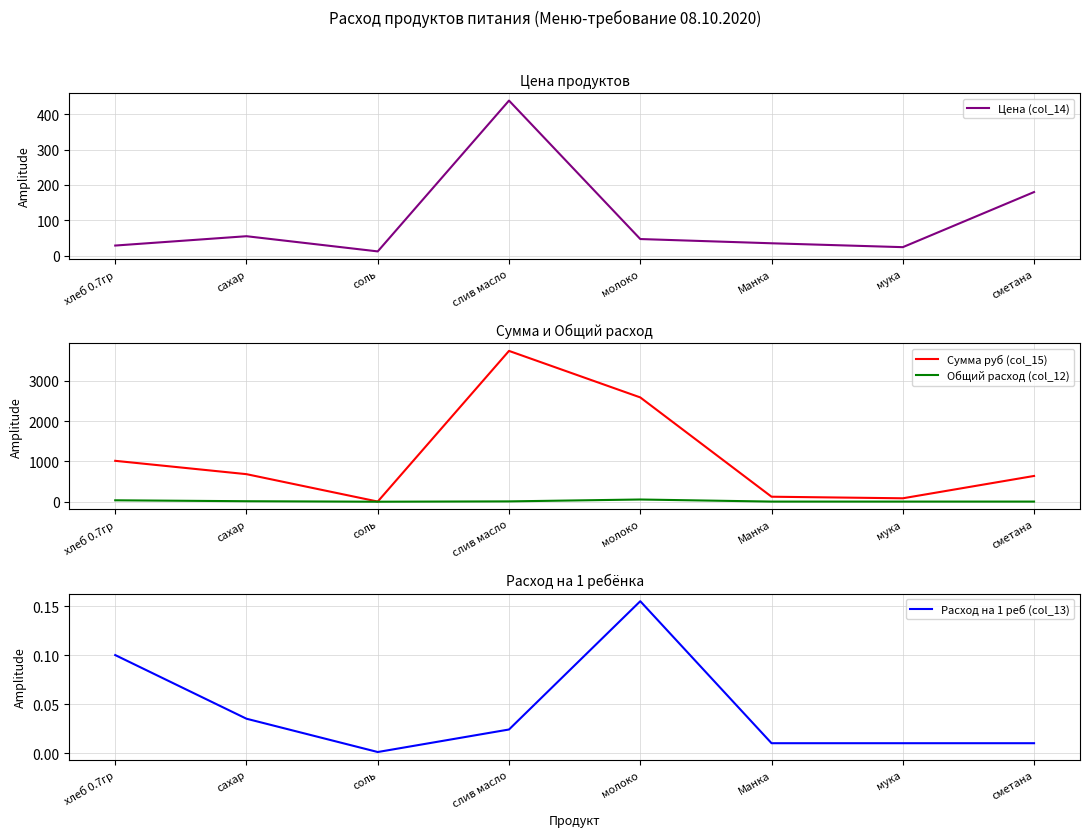

Where is Расход на 1 реб (col_13) nearest to the value 0?

соль